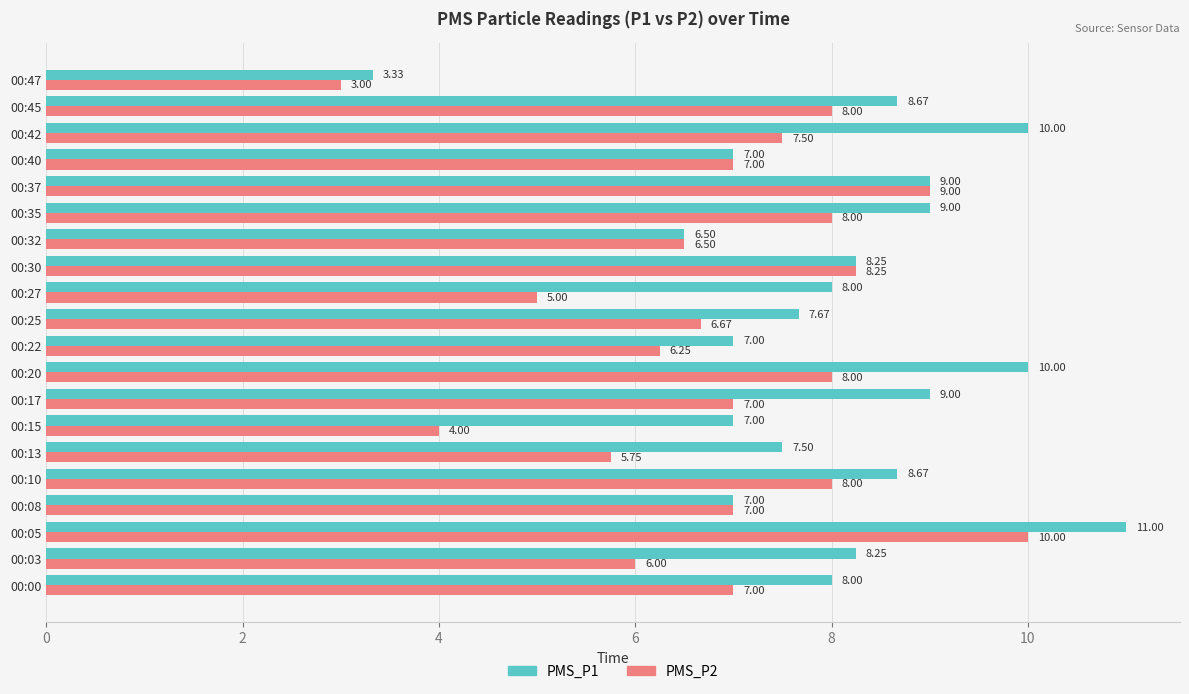

What are all the series names shown in the legend?

PMS_P1, PMS_P2